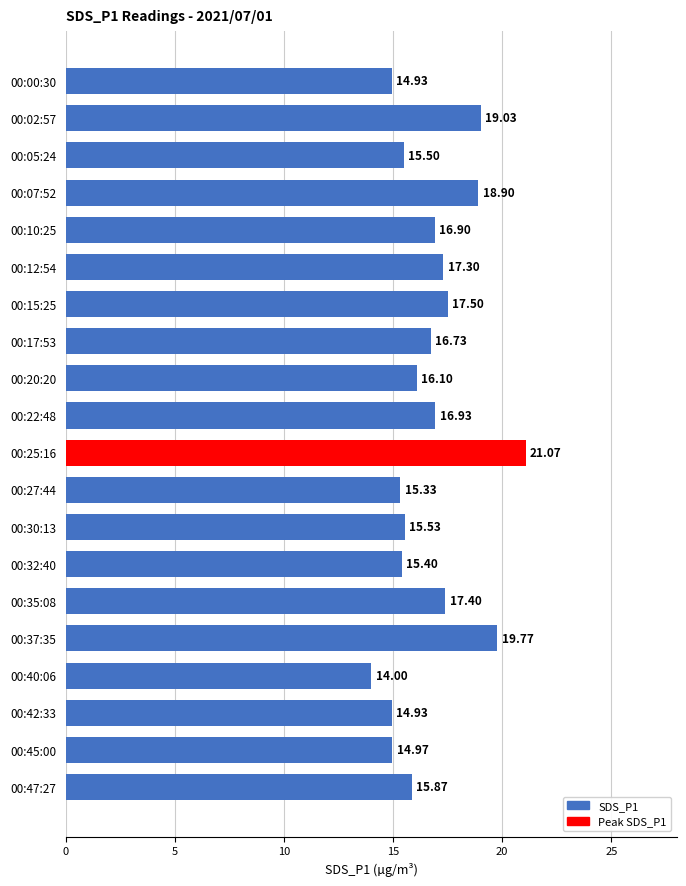

How many data points are above 16?

11